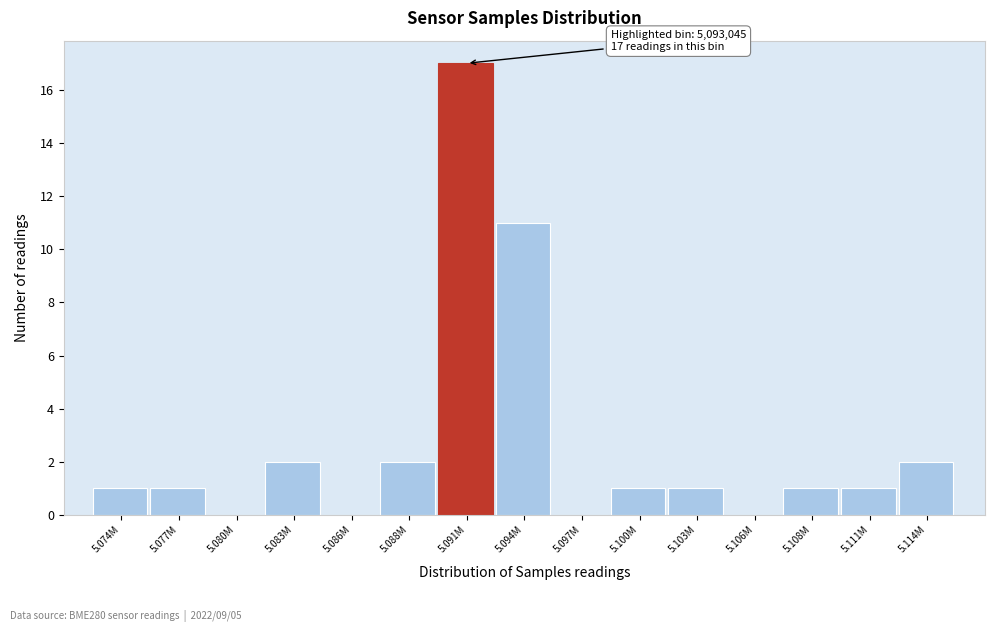

Reading right to left, what are all the values shown in this chart?

5.114M=2	5.111M=1	5.108M=1	5.106M=0	5.103M=1	5.100M=1	5.097M=0	5.094M=11	5.091M=17	5.088M=2	5.086M=0	5.083M=2	5.080M=0	5.077M=1	5.074M=1